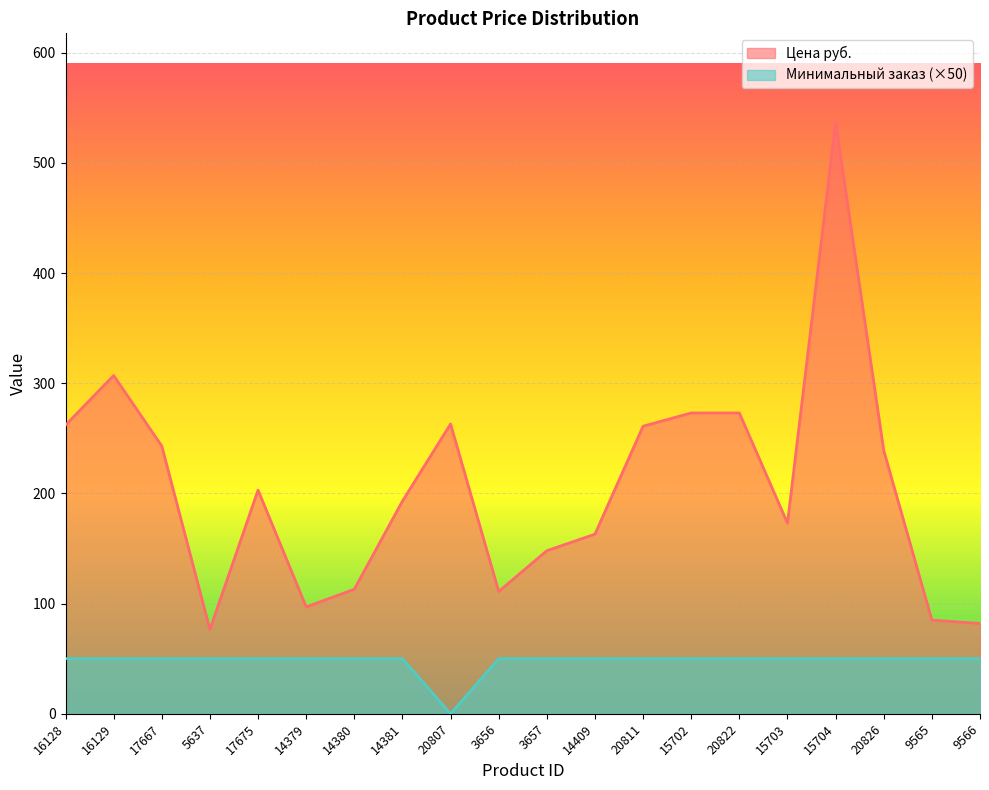

At which category does Минимальный заказ reach its first local valley?

20807